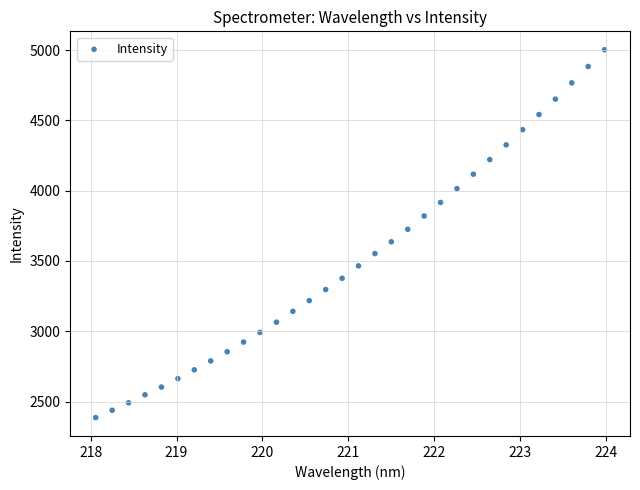

What is the range of X values (max minus min)?

5.9